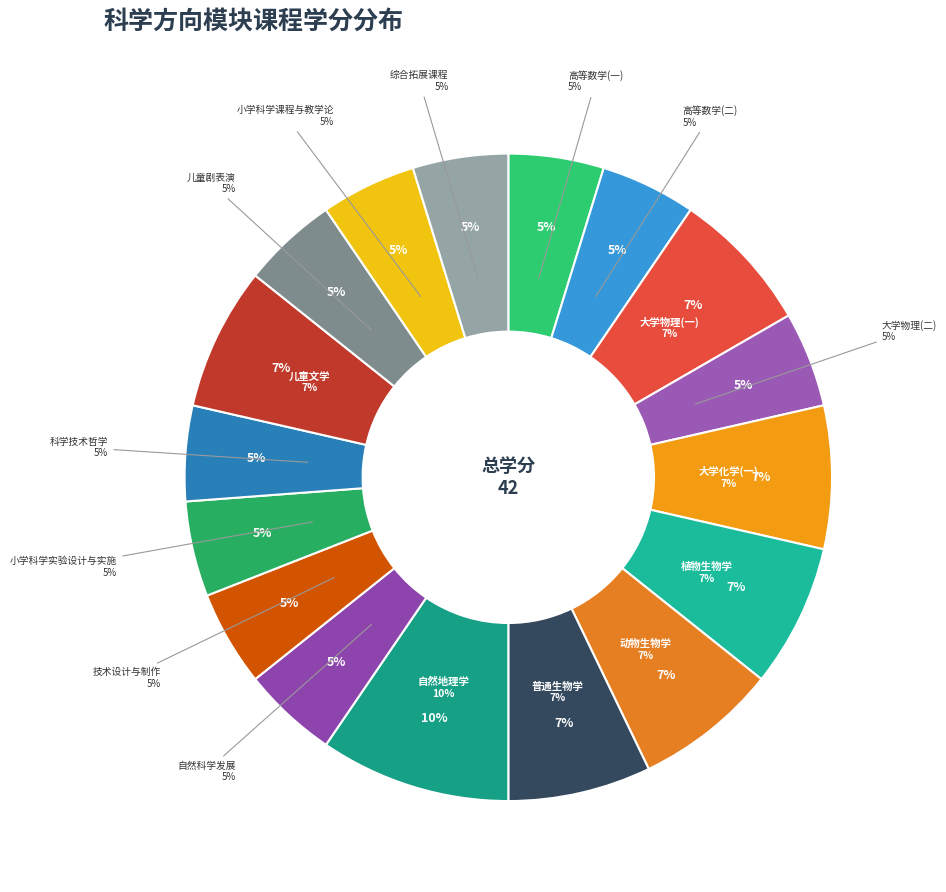

To the nearest percent, what is the difference between the largest and smallest slice percentages?

5%